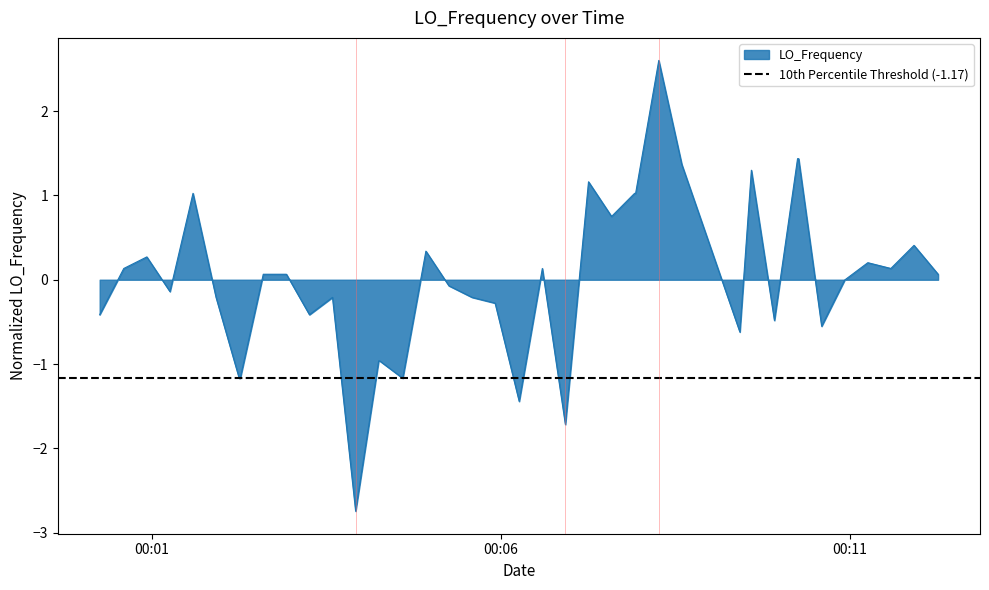

What is the minimum value for LO_Frequency?

-2.7